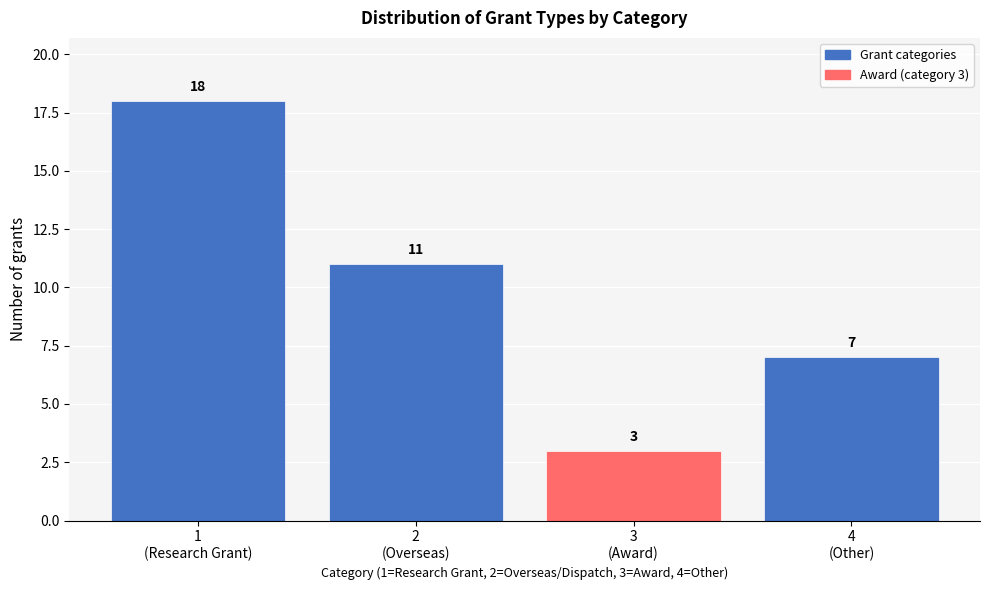

Reading left to right, what are all the values shown in this chart?

18	11	3	7